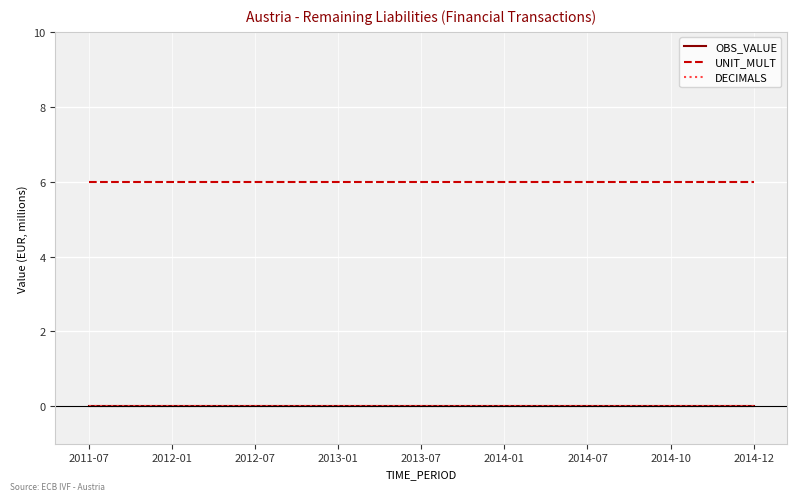

Which series has the largest range (max minus min)?

OBS_VALUE